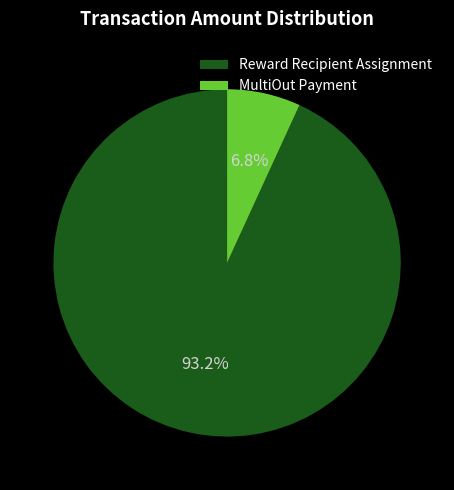

To the nearest percent, what is the combined percentage of Reward Recipient Assignment and MultiOut Payment?

100%